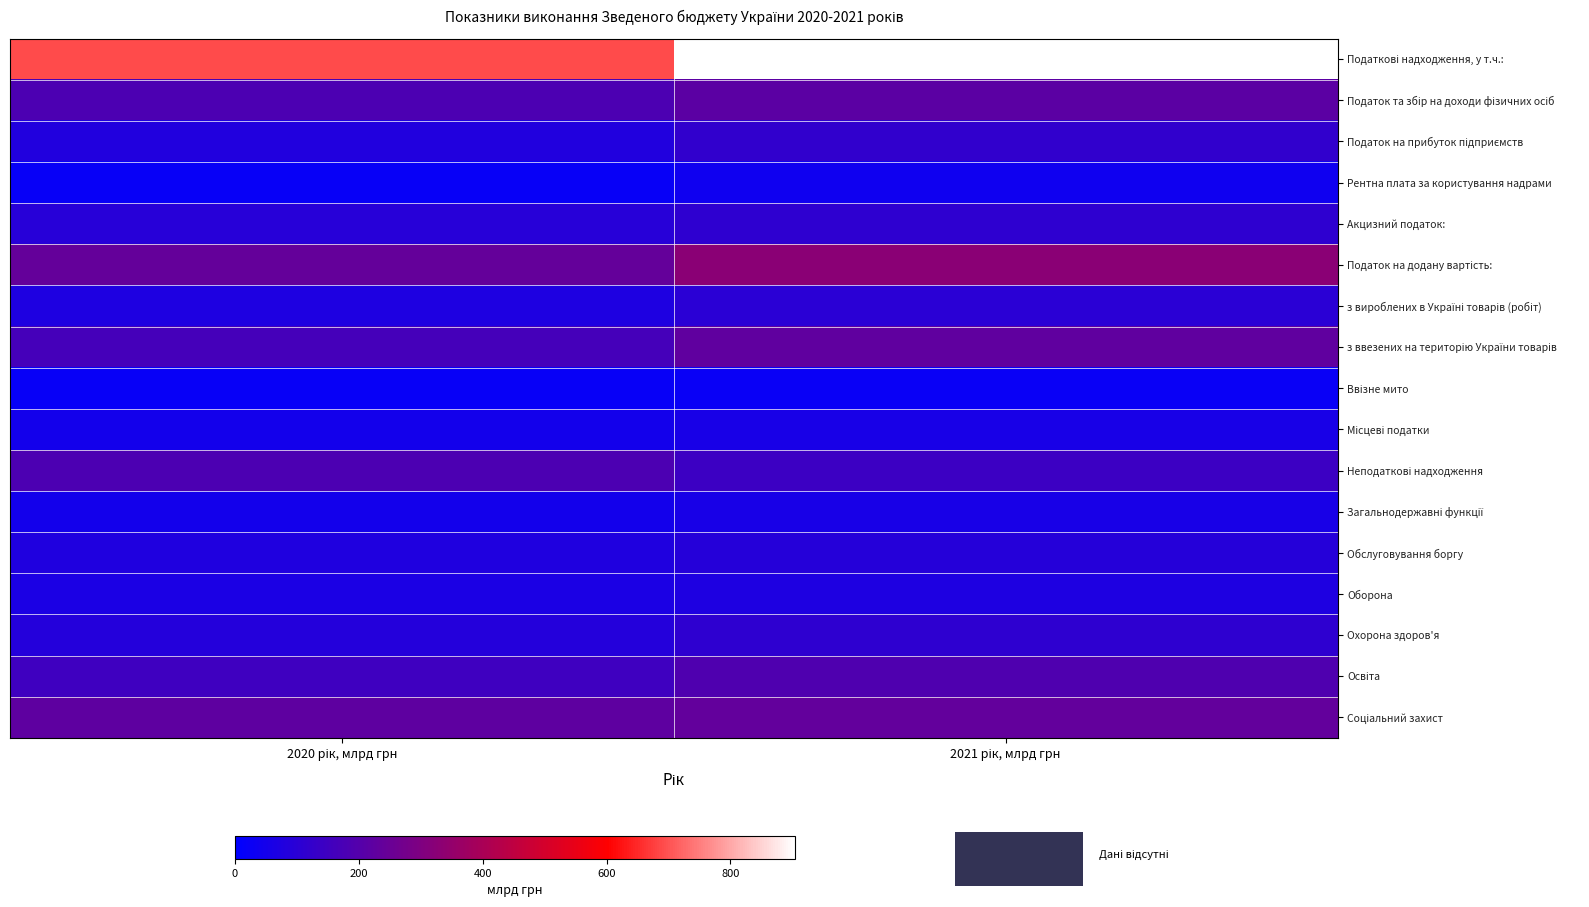

At how many categories does at least one series exceed 72?

2